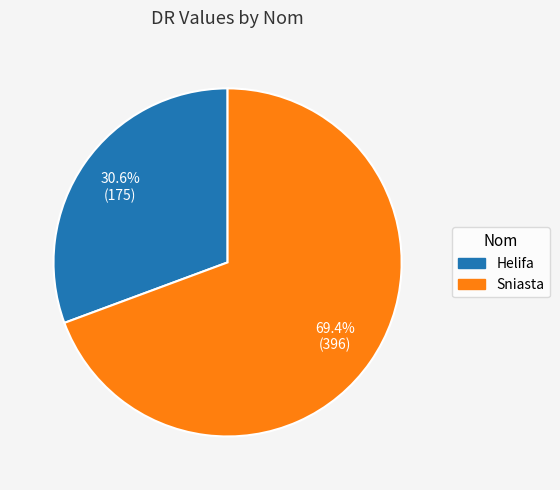

To the nearest percent, what is the difference between the Helifa and Sniasta slice percentages?

39%